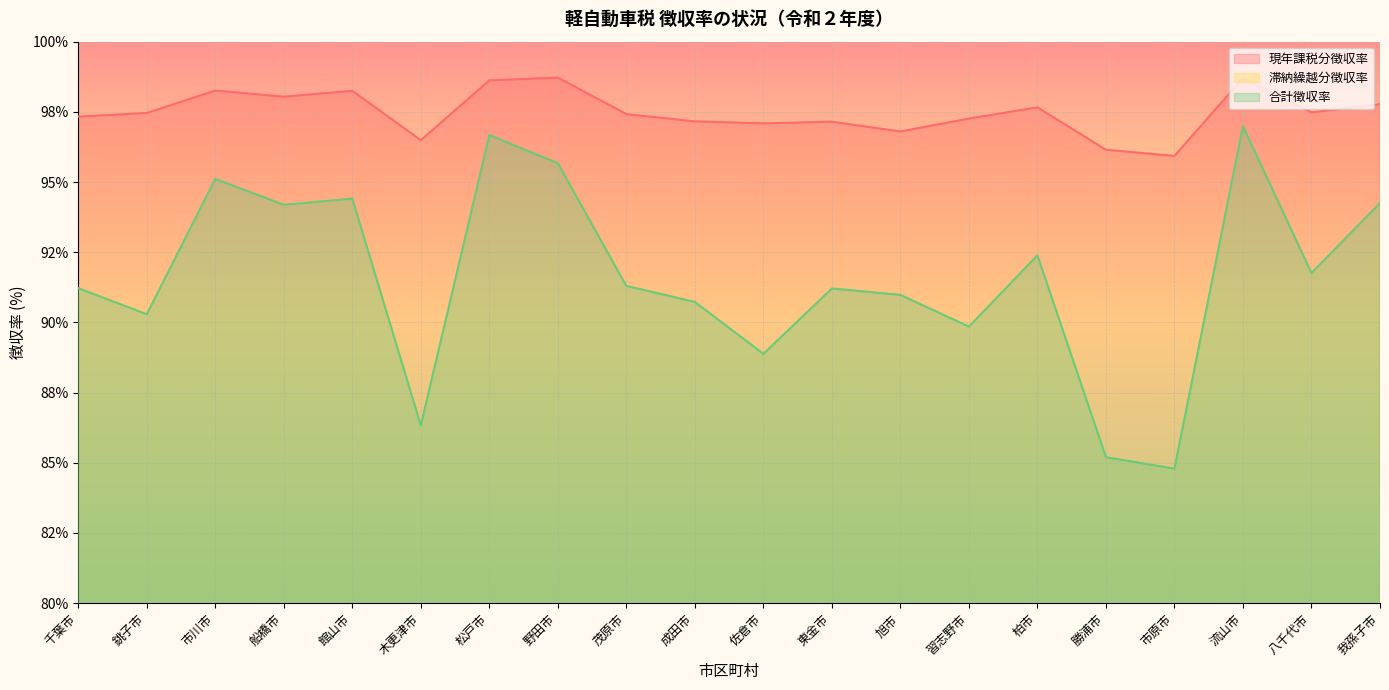

List the labels in order of 現年課税分徴収率 value, largest first.

野田市, 流山市, 松戸市, 市川市, 館山市, 船橋市, 我孫子市, 柏市, 八千代市, 銚子市, 茂原市, 千葉市, 習志野市, 成田市, 東金市, 佐倉市, 旭市, 木更津市, 勝浦市, 市原市